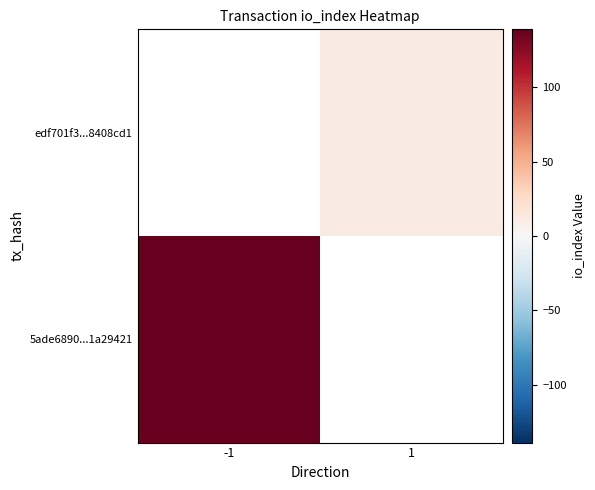

Which category has the lowest value in the edf701f3...8408cd1 series?

-1